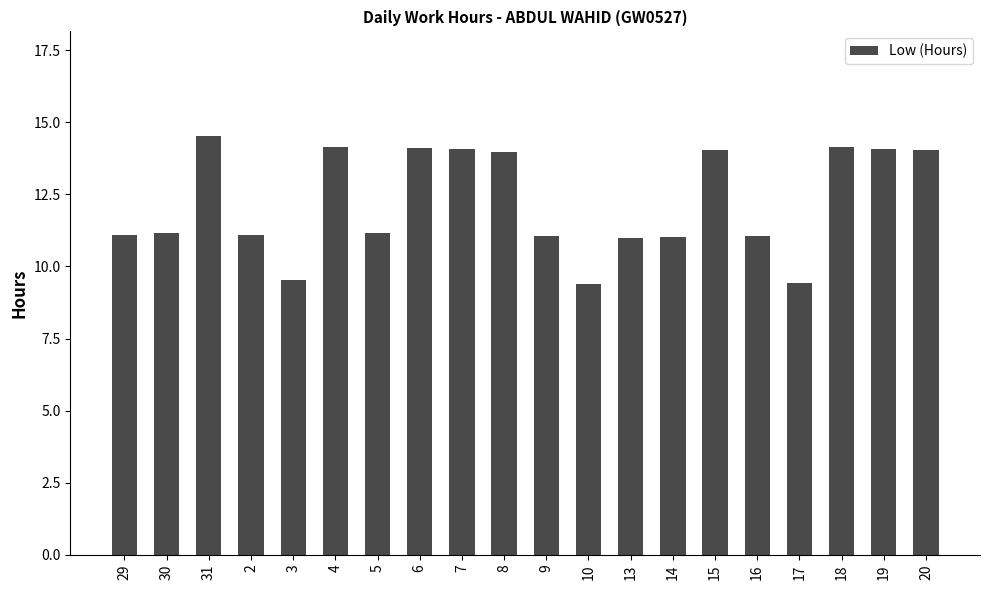

What is the value of the 14th bar from the left?

11.0